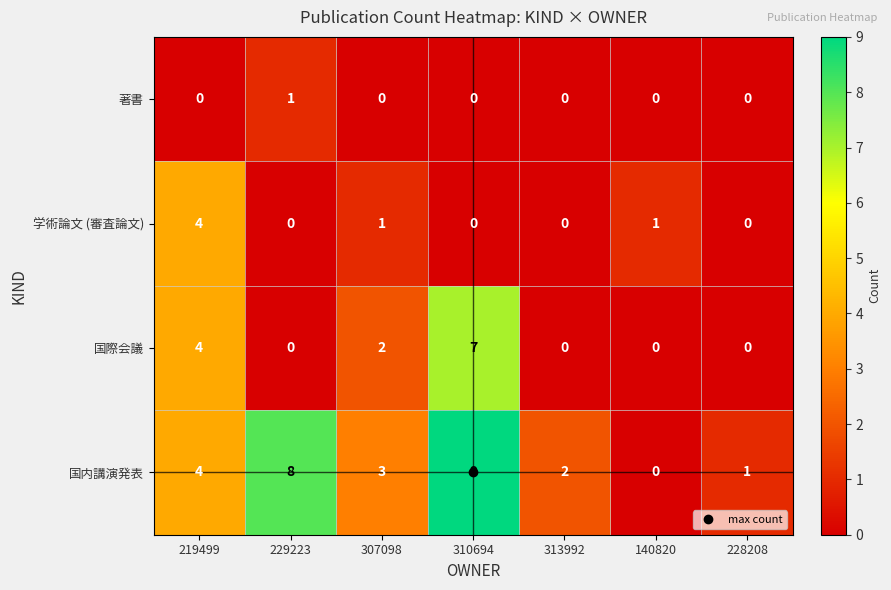

At how many categories does at least one series exceed 0?

7